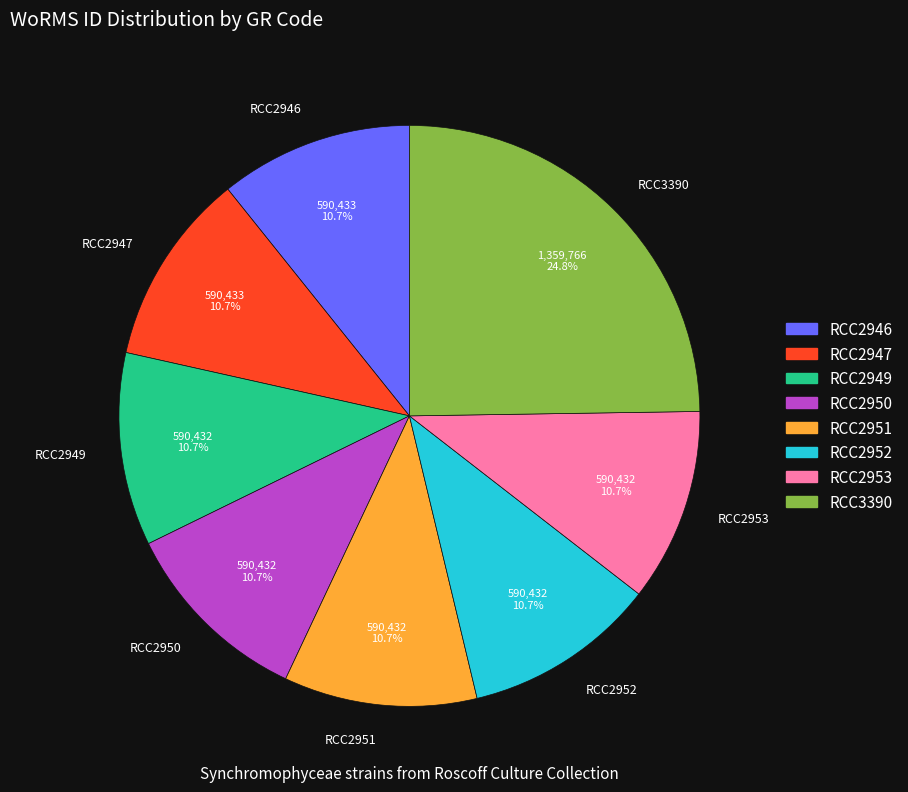

Which has a higher value, RCC3390 or RCC2952?

RCC3390